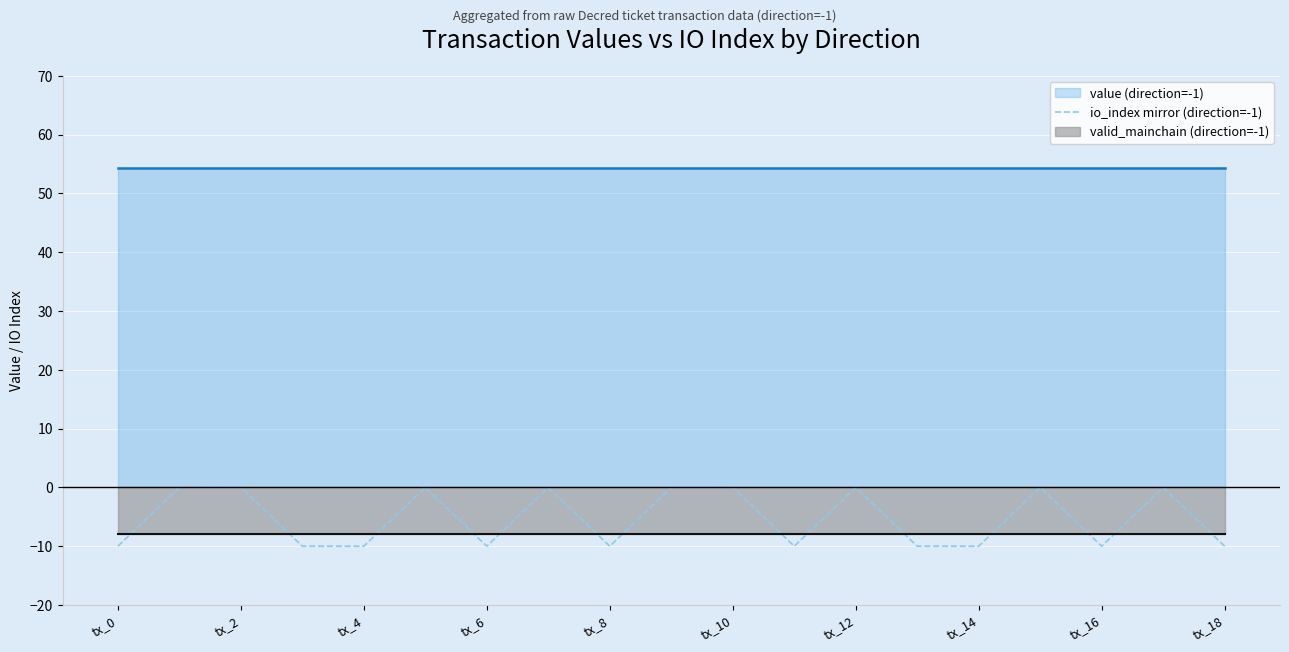

Which series has the widest spread of values?

io_index mirror (direction=-1)